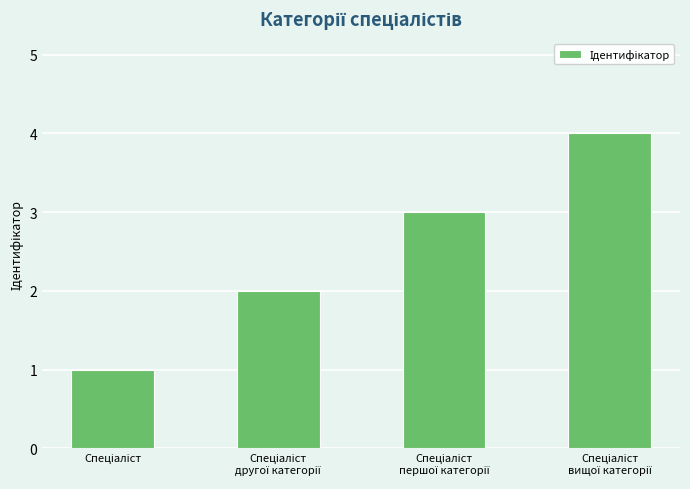

What is the difference between the maximum and minimum values?

3